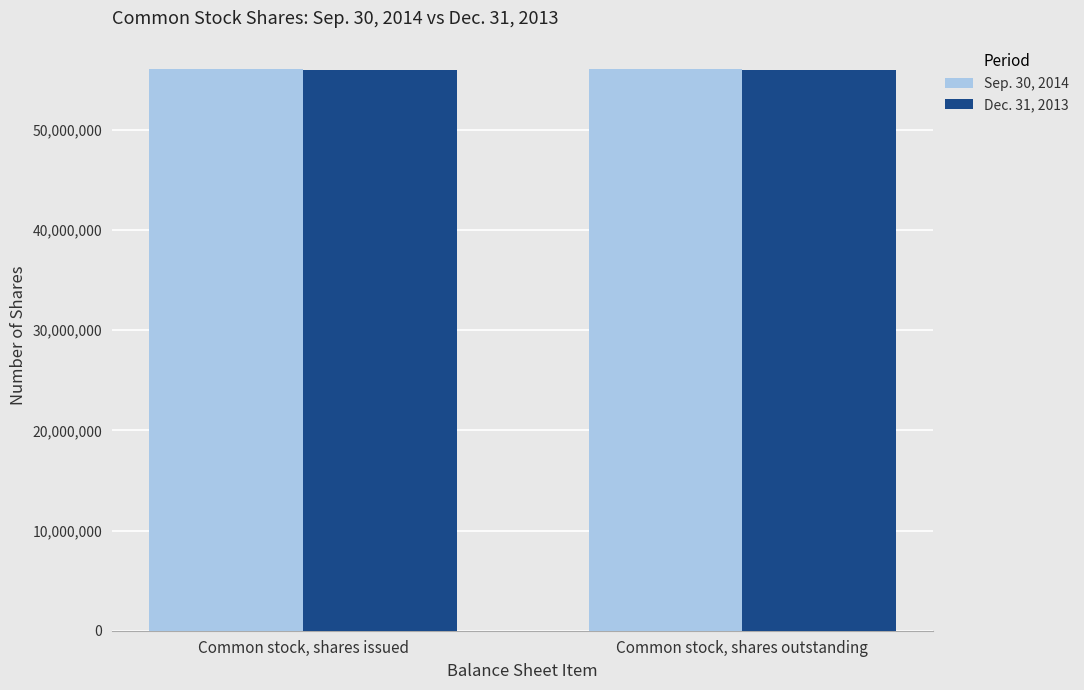

The Sep. 30, 2014 series shows 56105473 at Common stock, shares outstanding. True or false?

True